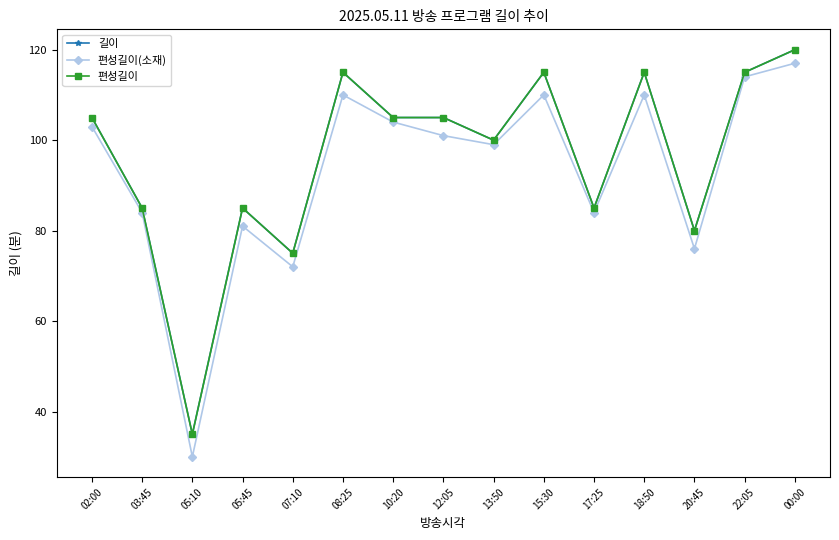

Is this an area chart (filled region under the line)?

No